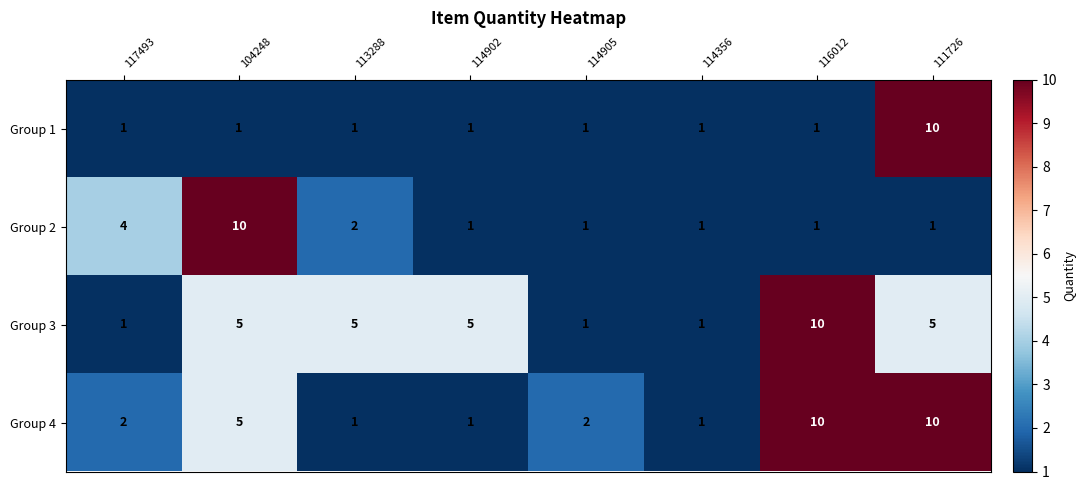

Is it true that Group 3 equals 8 at 114902?

False